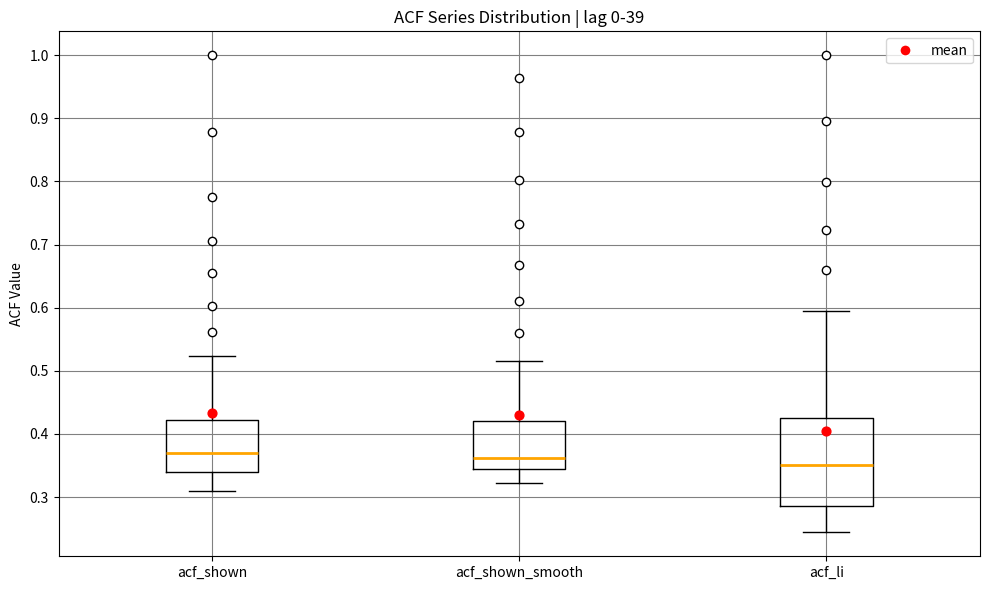

Where is the upper edge of the box for acf_shown on the y-axis? The values are not printed on the chart, so give them approximately, as read against the axis.

0.42